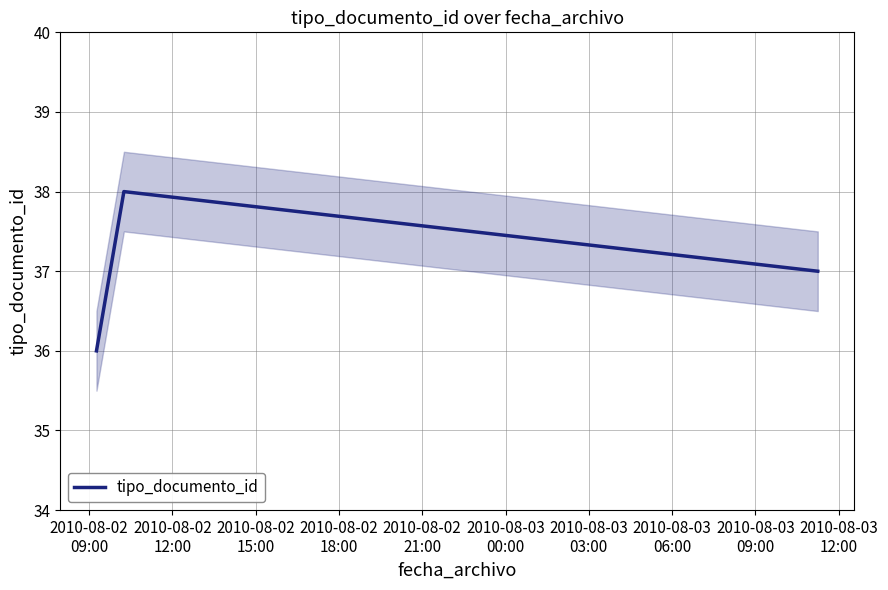

What is the minimum value for tipo_documento_id?

36